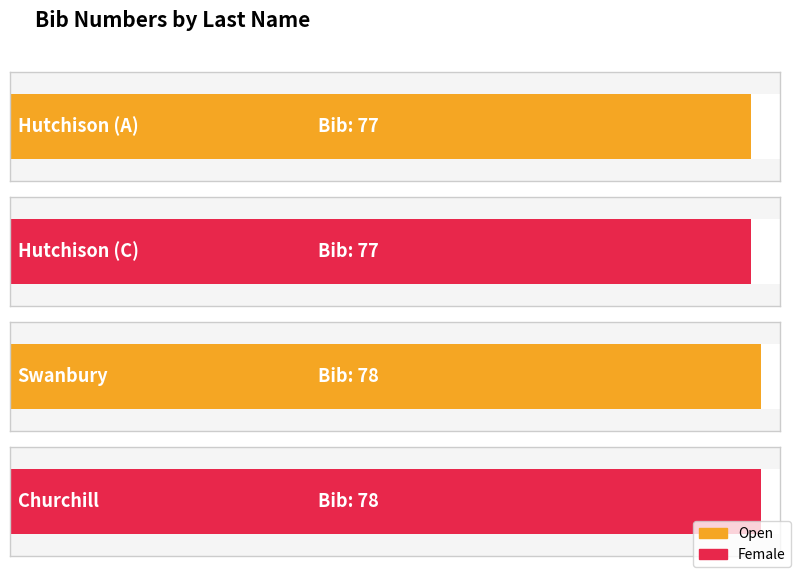

Are the bars horizontal?

Yes